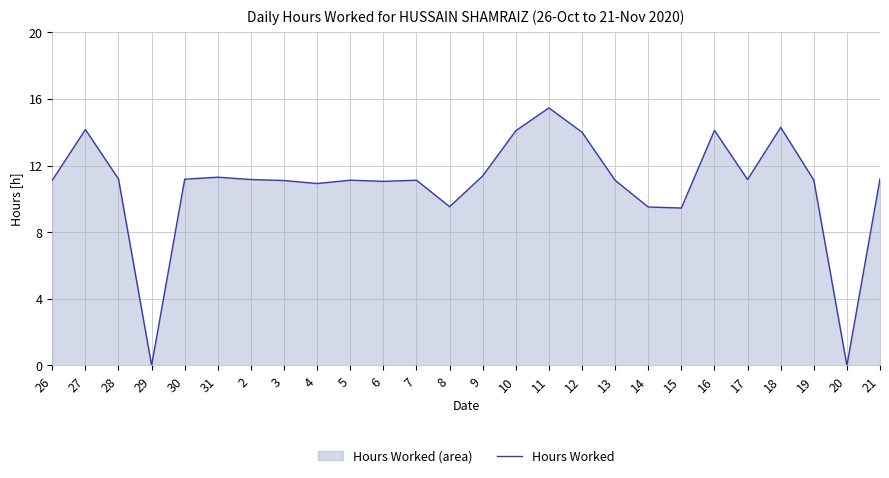

What is the average value?

10.8